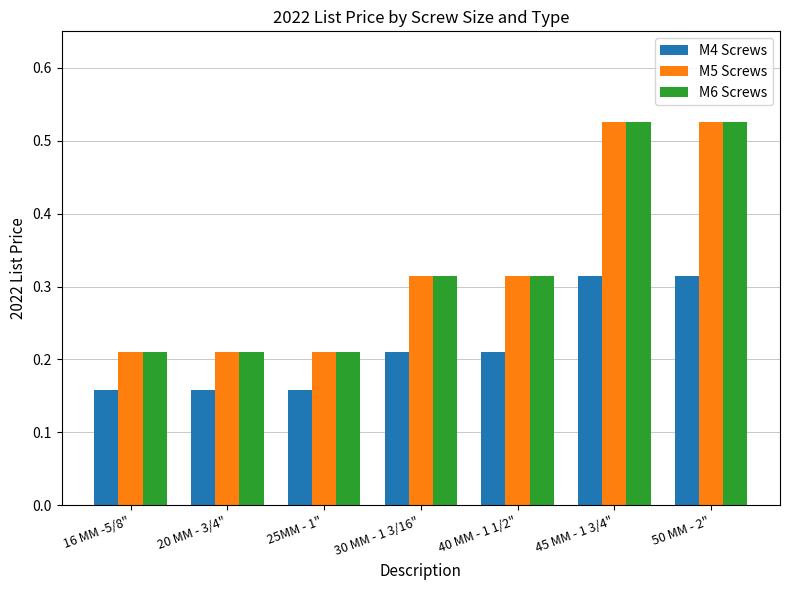

What is the total value across all series at 20 MM - 3/4"?

0.6